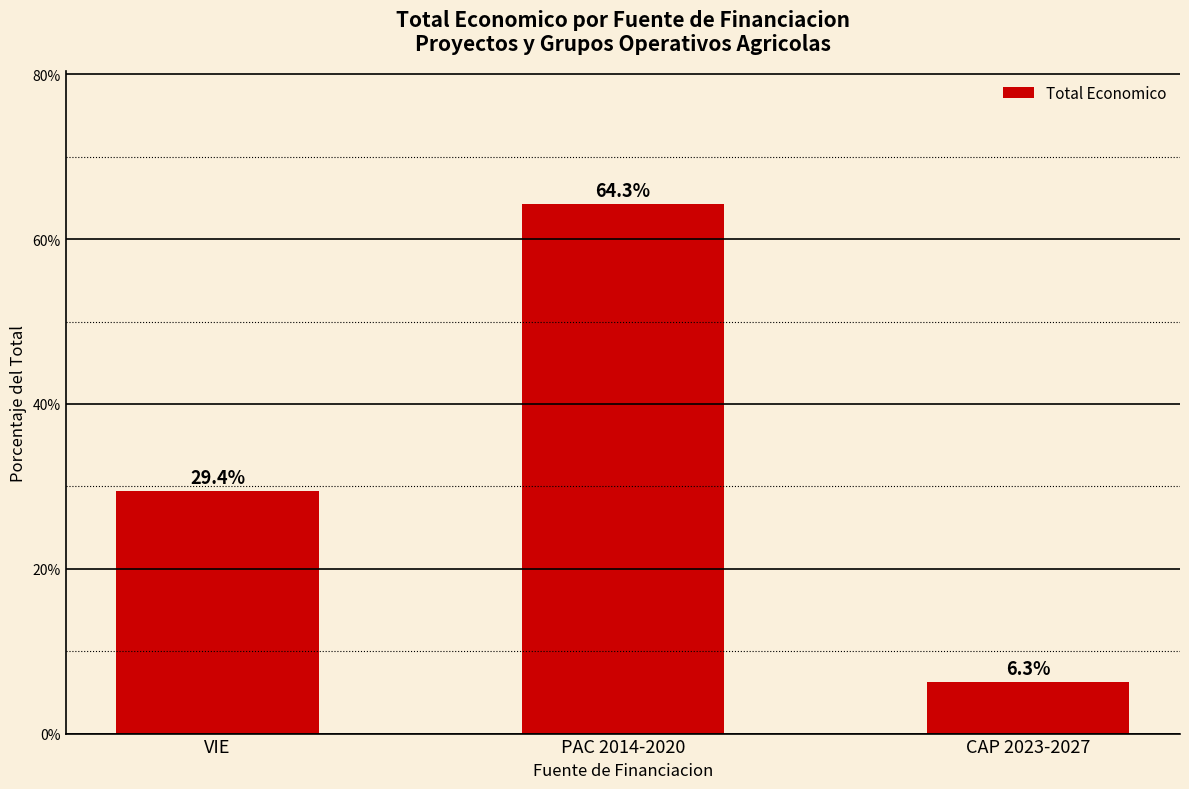

What is the sum of the values at VIE and CAP 2023-2027?

35.7